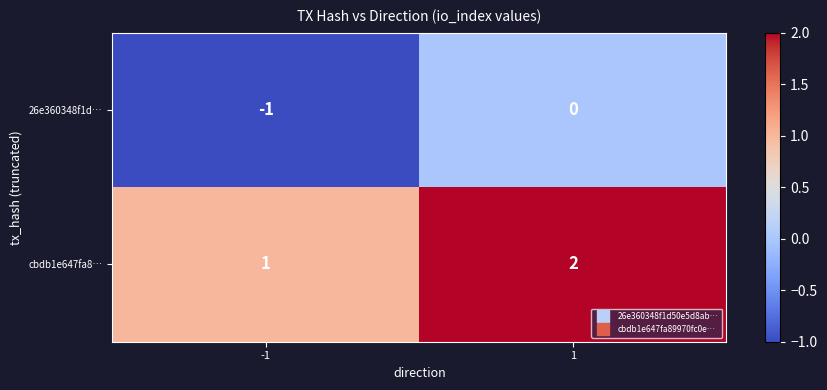

The value of cbdb1e647fa8… at 1 is 1. True or false?

False